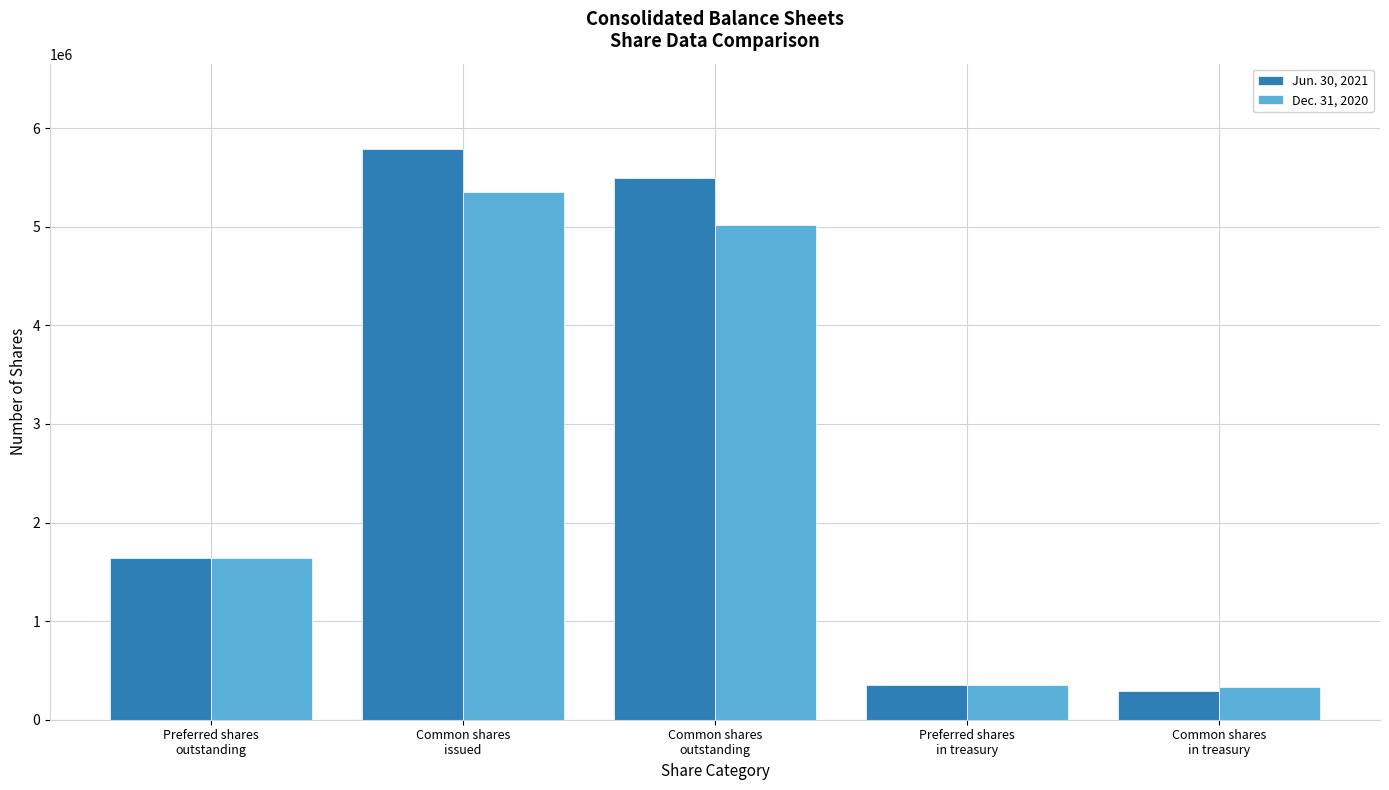

What position from the left is Preferred shares
in treasury?

4